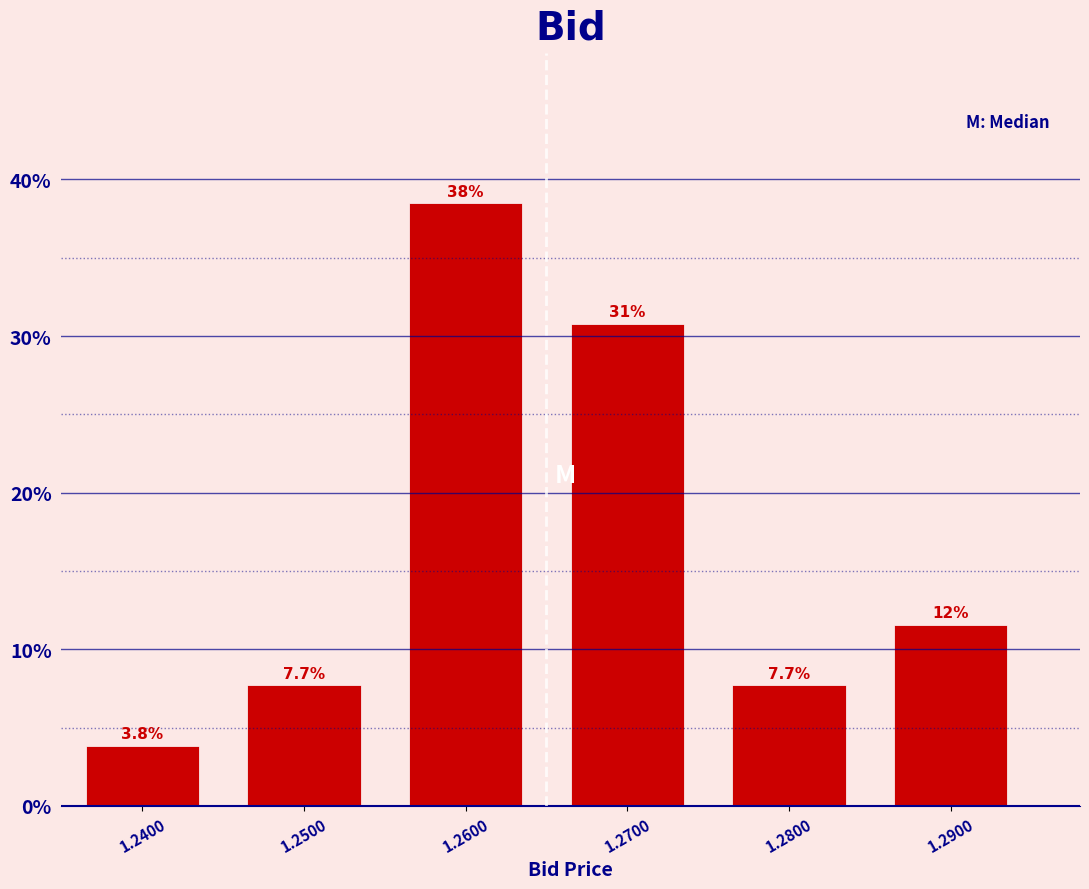

Reading left to right, what are all the values shown in this chart?

1.2400=3.8	1.2500=7.7	1.2600=38.5	1.2700=30.8	1.2800=7.7	1.2900=11.5